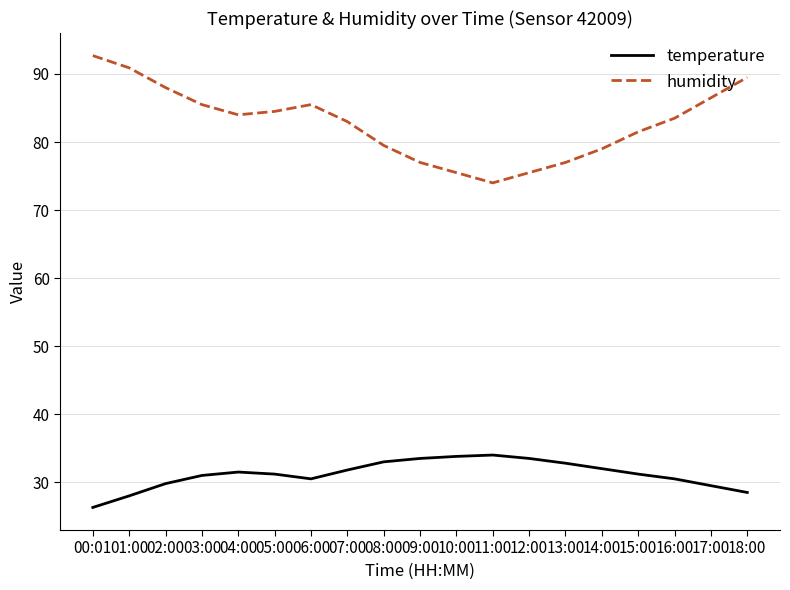

Which series has the largest total across all categories?

humidity